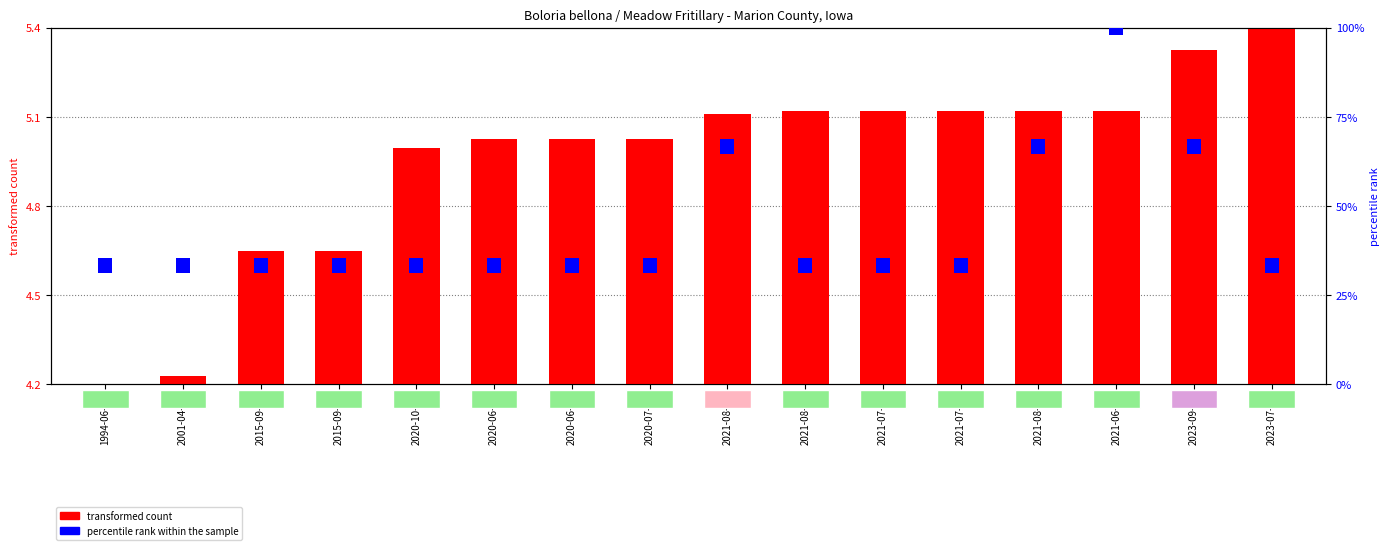

What is the maximum value shown in the chart?

5.4